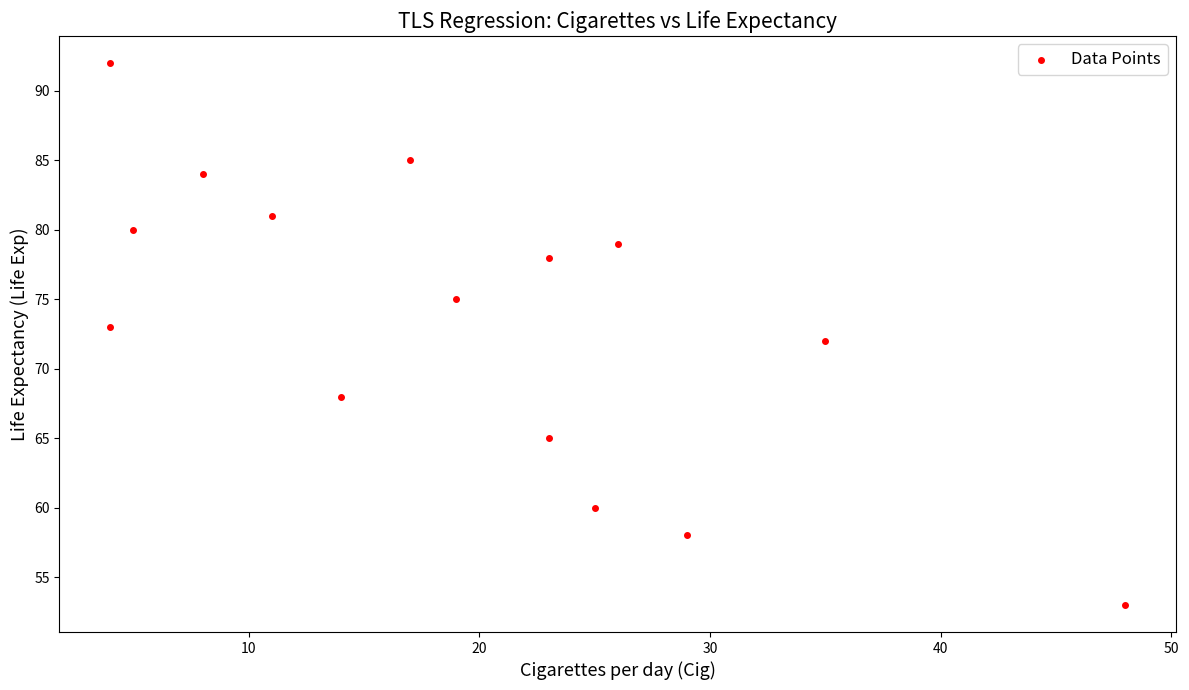

What is the range of Y values (max minus min)?

39